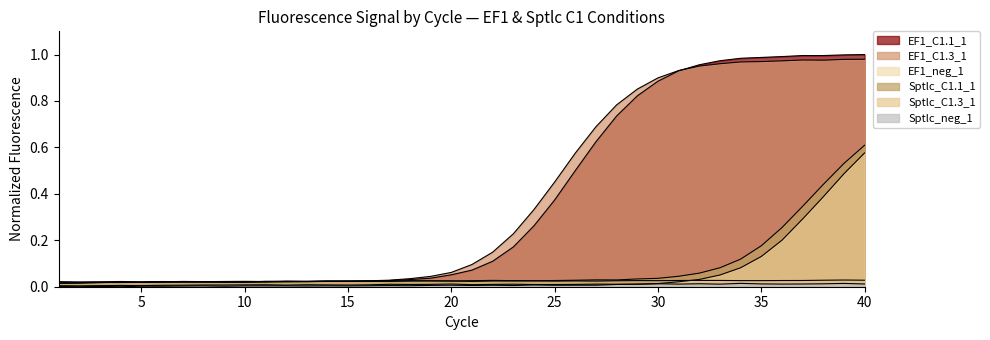

What is the difference between the EF1_C1.1_1 values at 6 and 29?

0.8